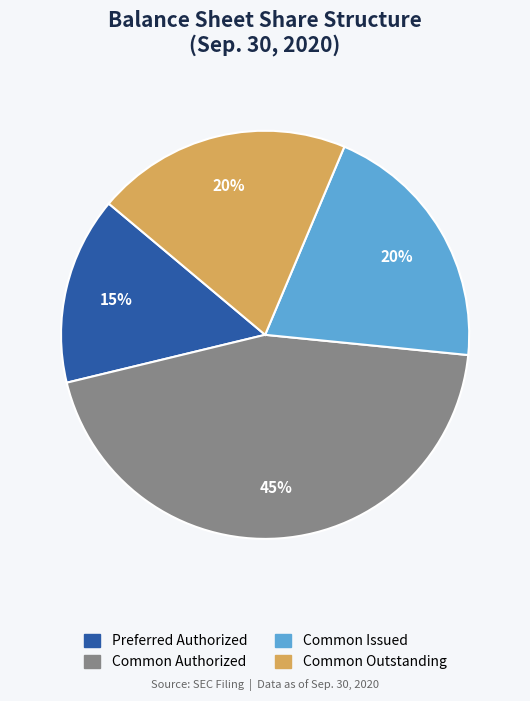

Is there a majority slice in this chart?

No